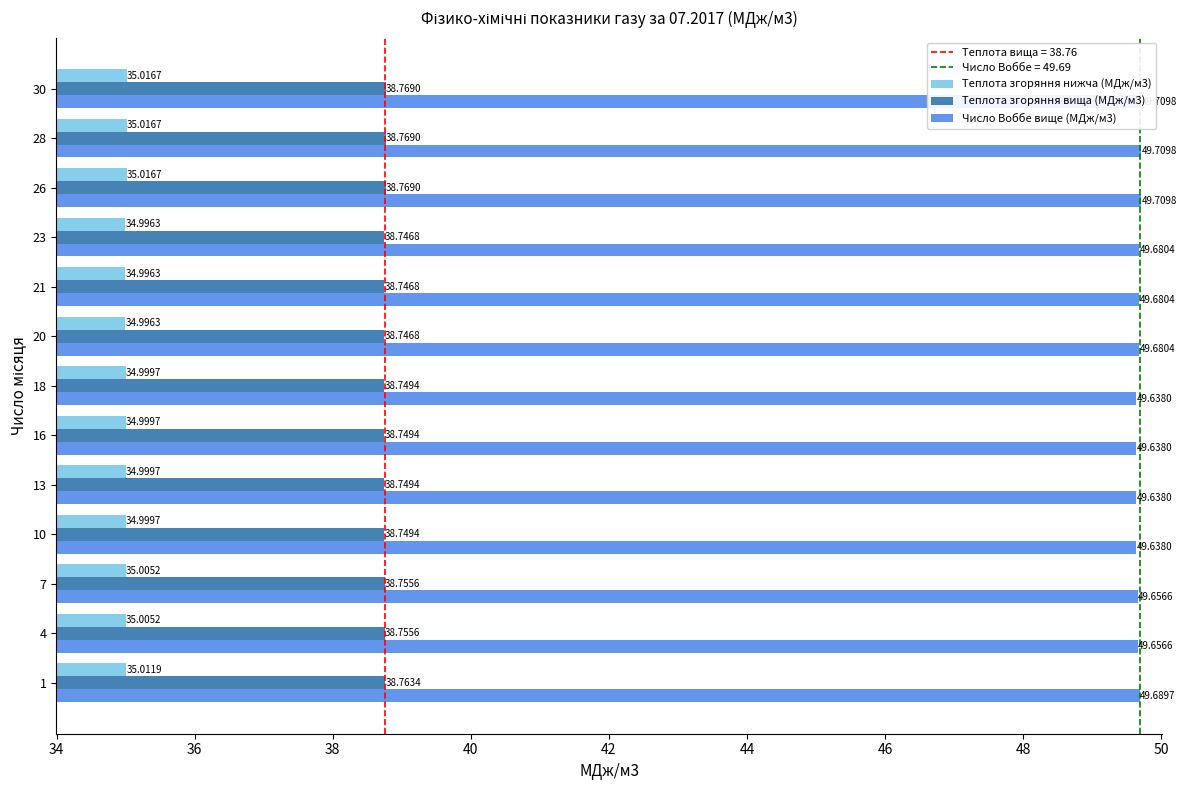

At how many categories does at least one series exceed 48?

13